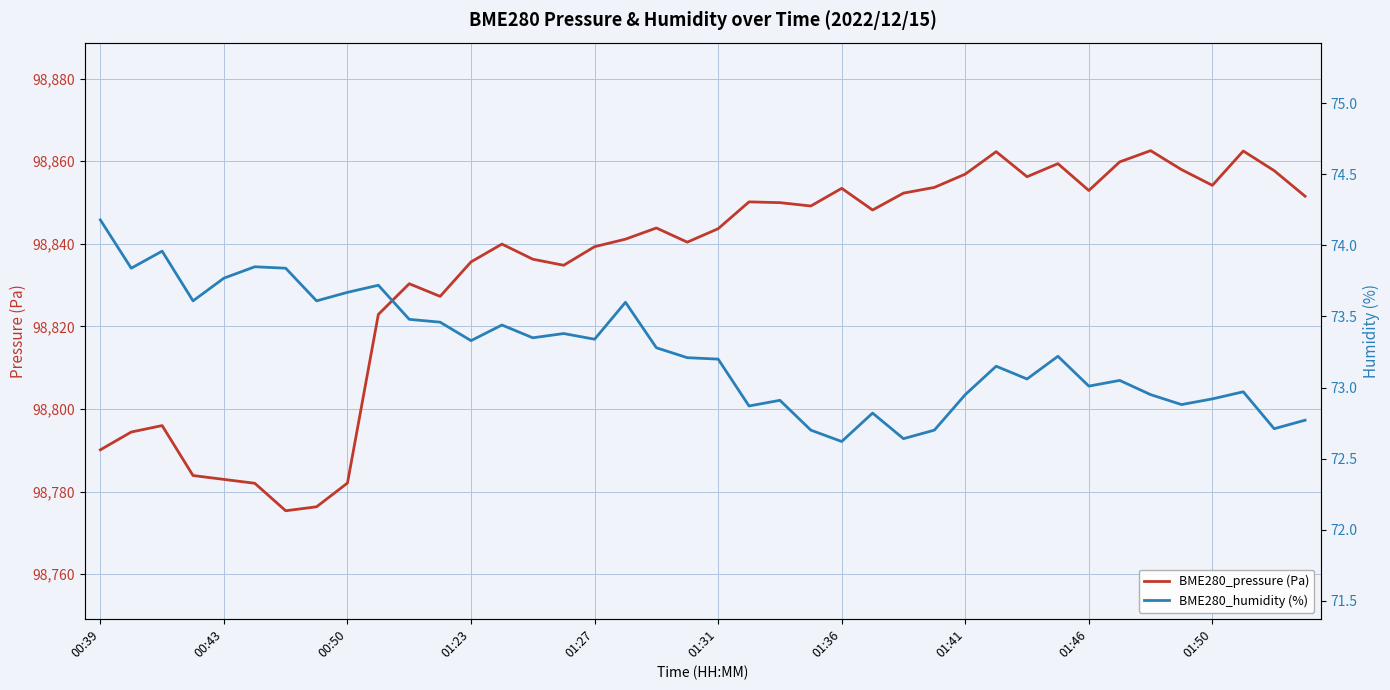

True or false: BME280_humidity (%) has more than 1 interior local peaks.

True